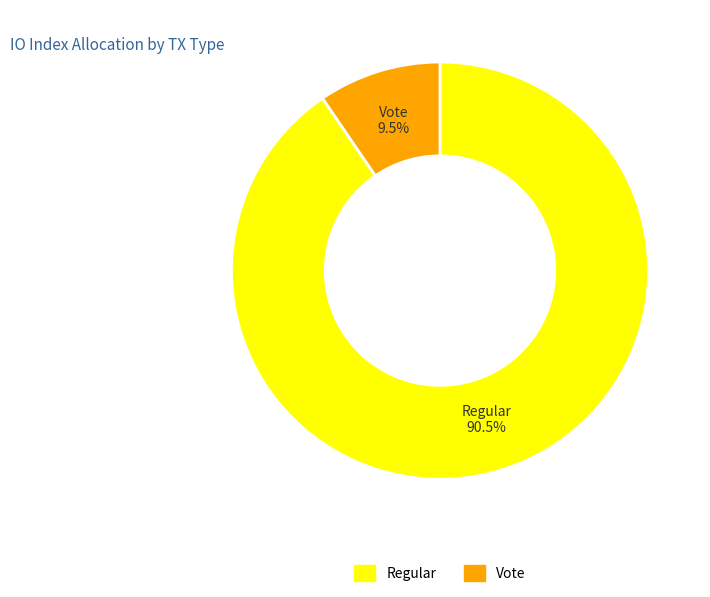

Does any single category account for the majority?

Yes